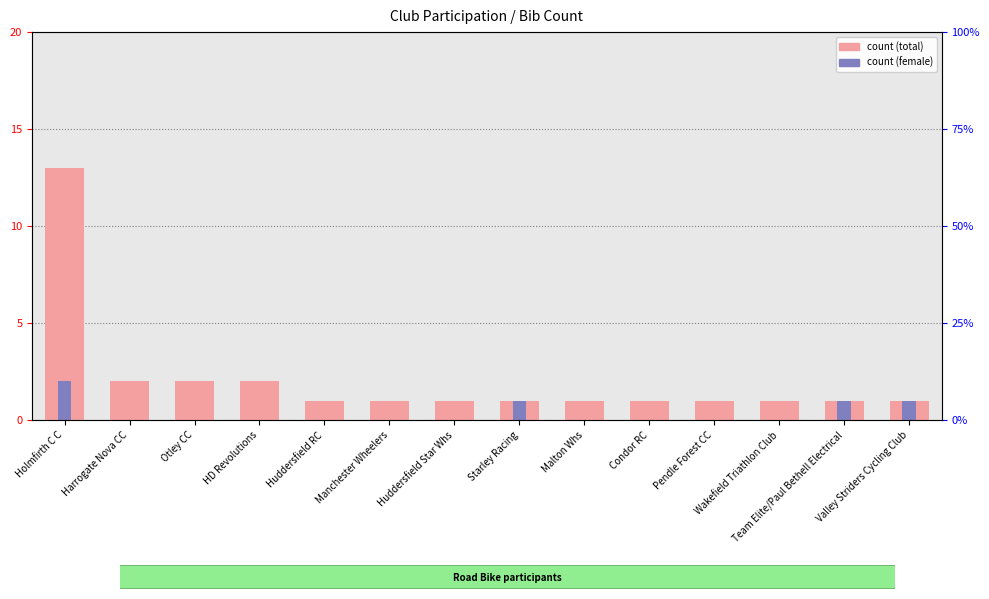

At which category does the chart reach its minimum across all series?

Harrogate Nova CC